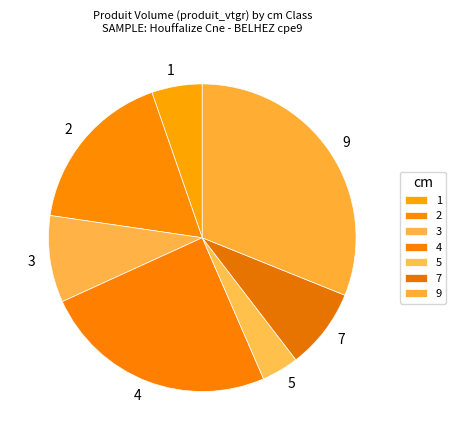

Which has a higher value, 1 or 2?

2